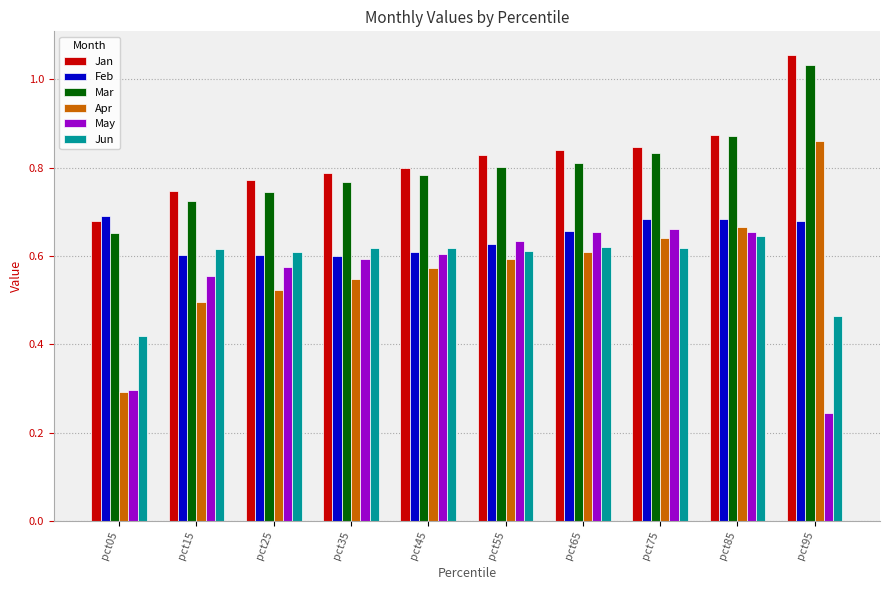

What is the difference between the Feb values at pct85 and pct15?

0.1